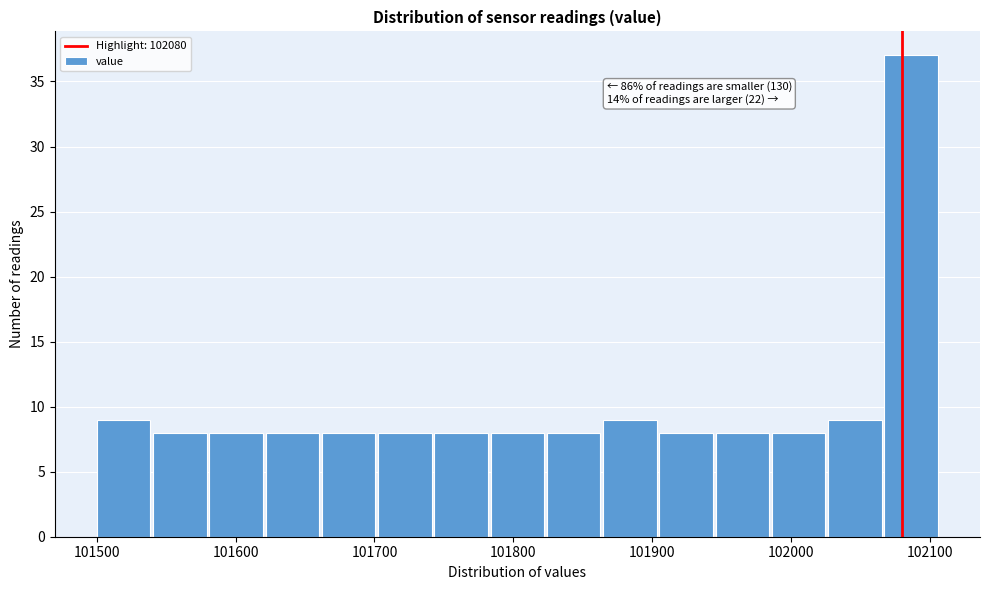

Over which range of the x-axis is the bar tallest?

102070 to 102110